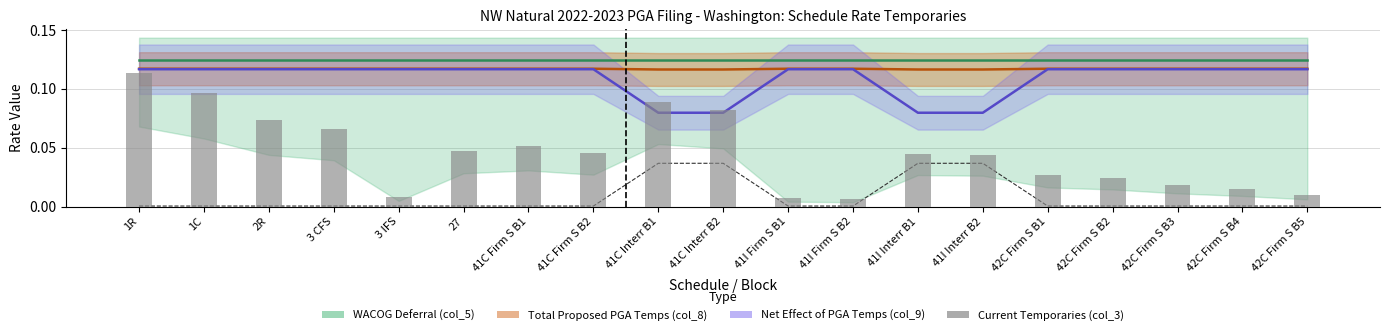

What is the label of the 11th bar from the left?

41I Firm S B1